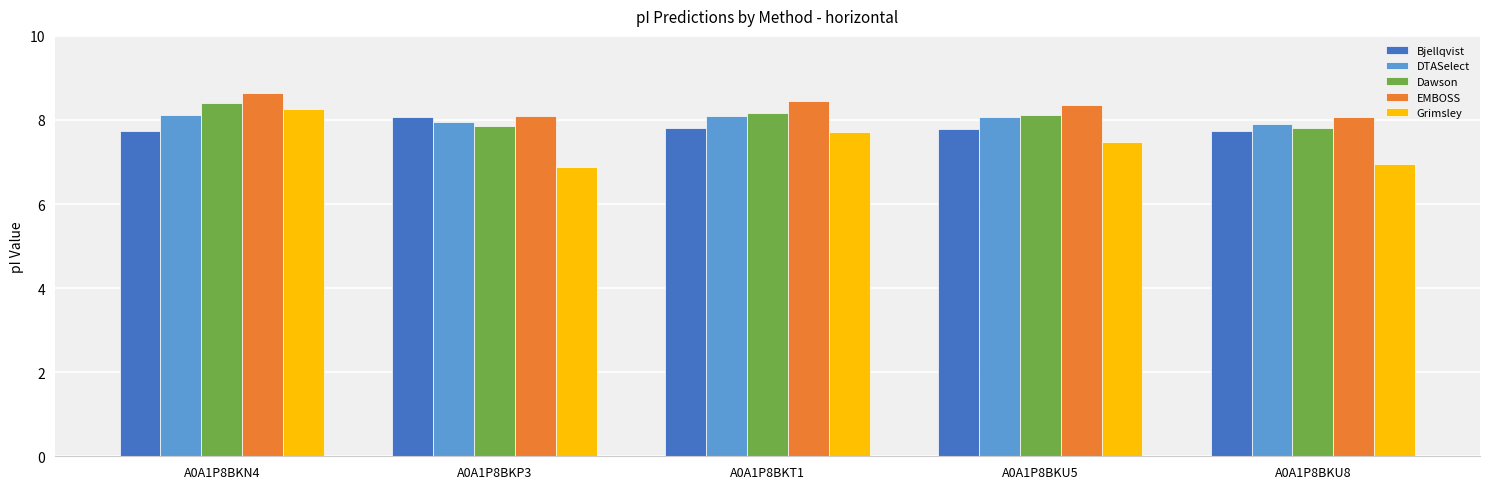

What is the average value of the Grimsley series?

7.5